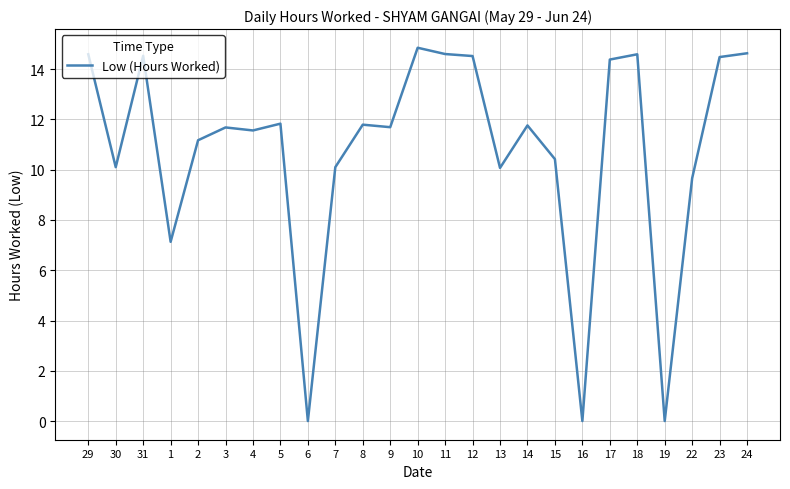

Which has a higher value, 16 or 14?

14